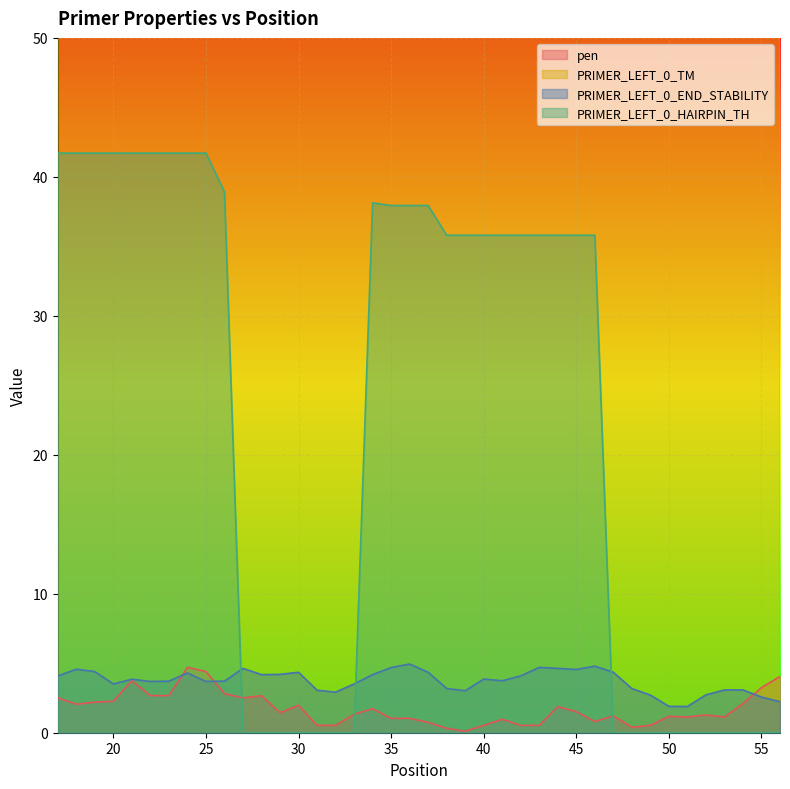

How many distinct data groups are displayed?

4